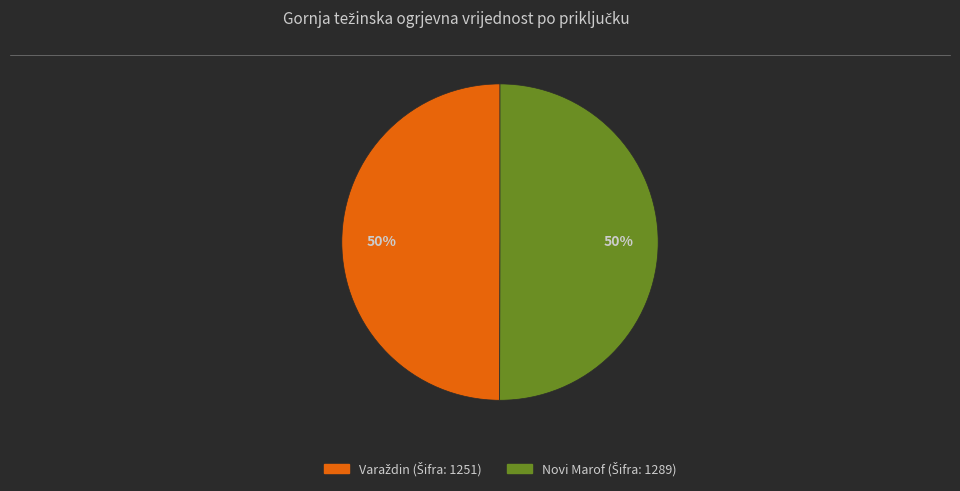

To the nearest percent, what is the average slice percentage?

50%